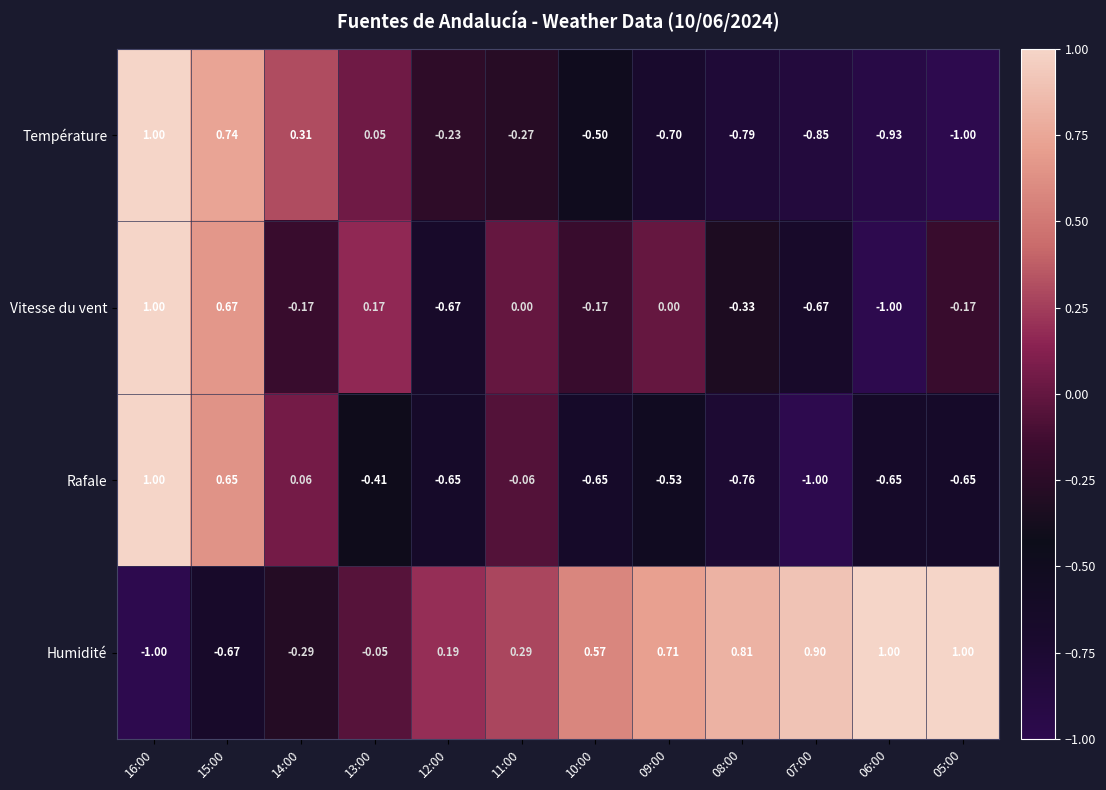

Between 11:00 and 07:00, which series saw the biggest shift?

Rafale